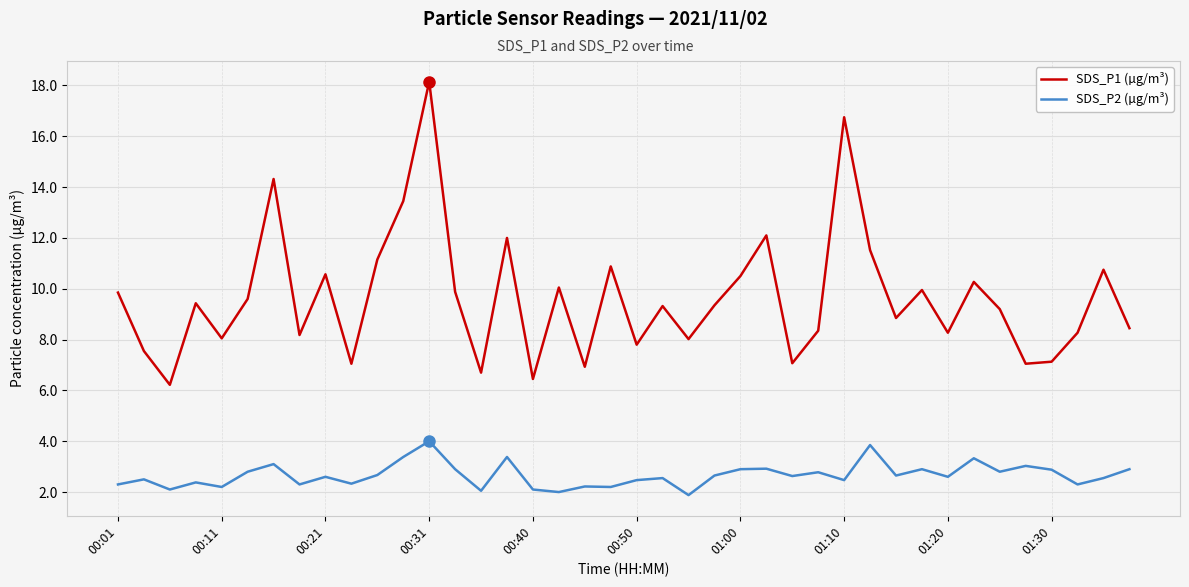

True or false: SDS_P2 (µg/m³) and SDS_P1 (µg/m³) intersect in this chart.

False